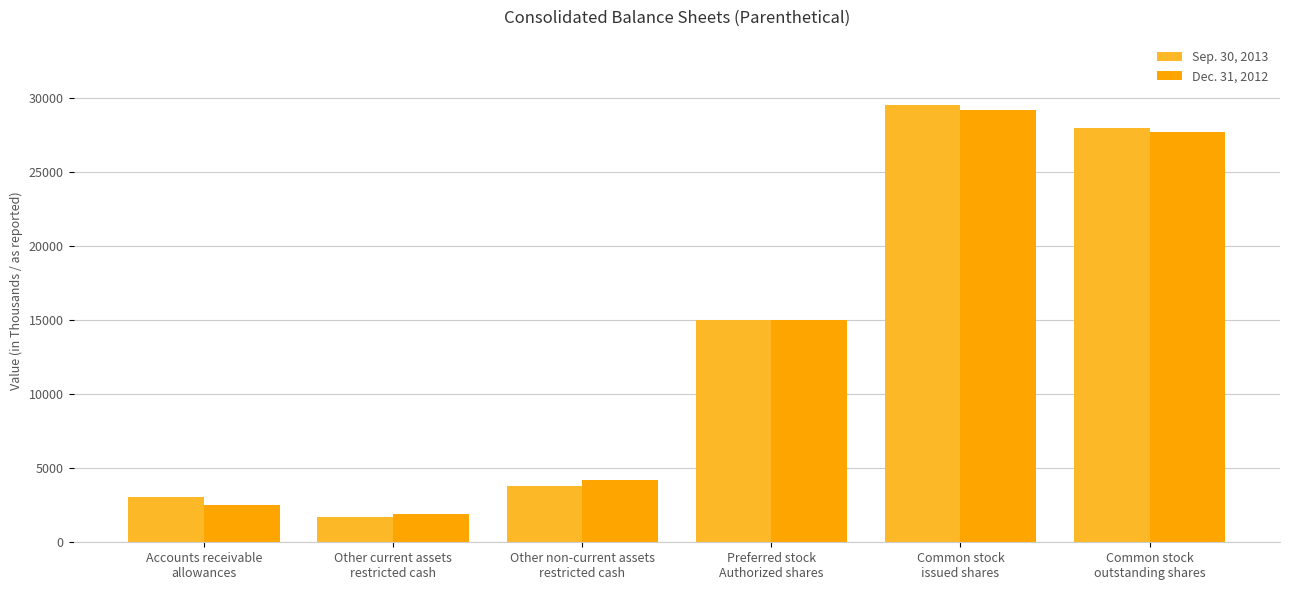

The value of Sep. 30, 2013 at Accounts receivable
allowances is 854. True or false?

False